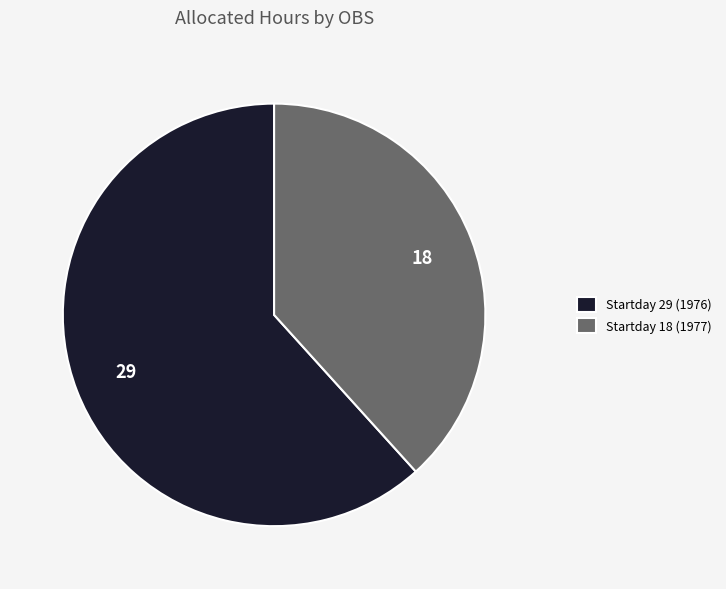

Does any single category account for the majority?

Yes